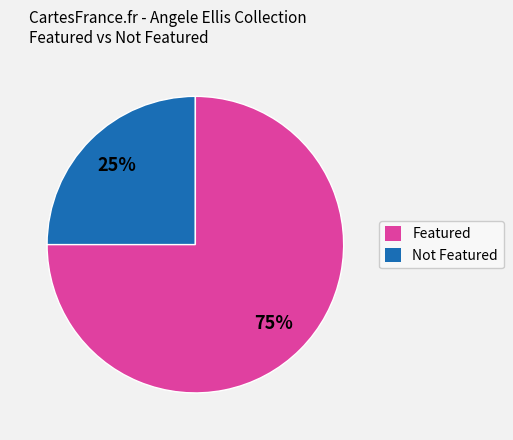

How many segments does this pie chart have?

2